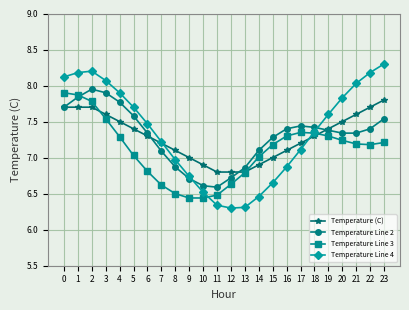

At which label does Temperature Line 4 reach its peak?

23